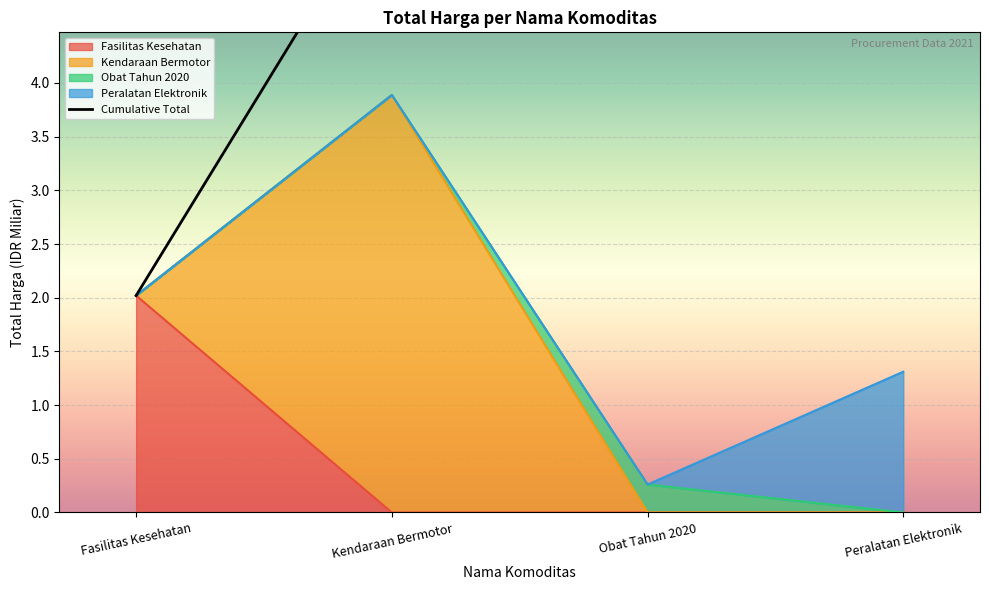

Where is the data nearest to the value 4?

Kendaraan Bermotor